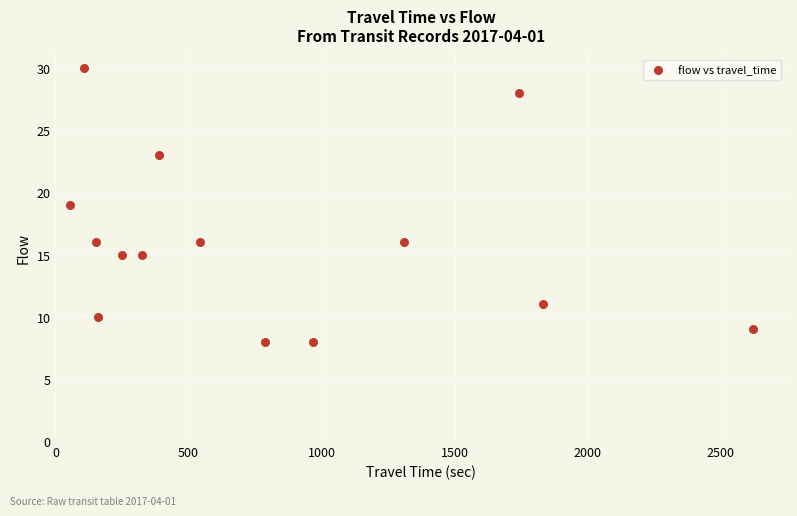

What is the range of Y values (max minus min)?

22